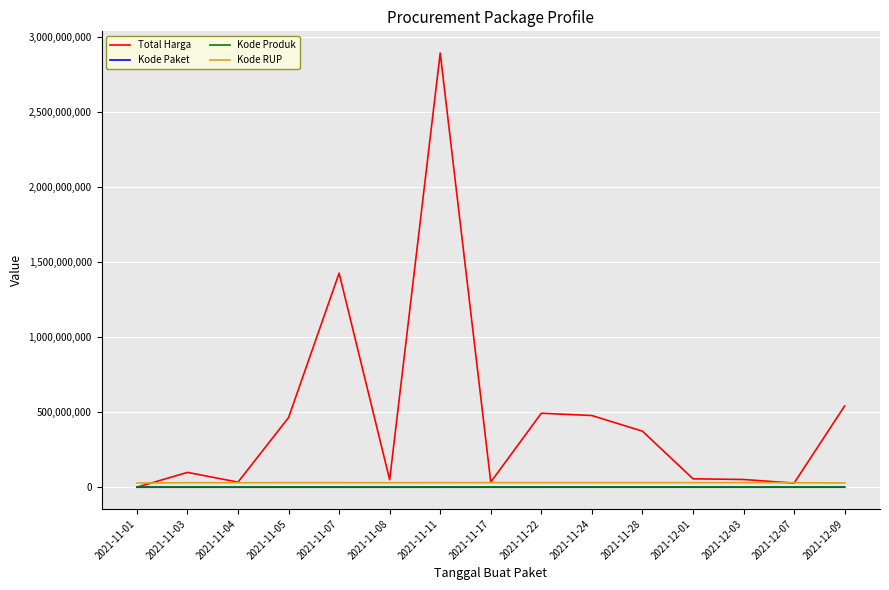

At which label does Total Harga reach its peak?

2021-11-11